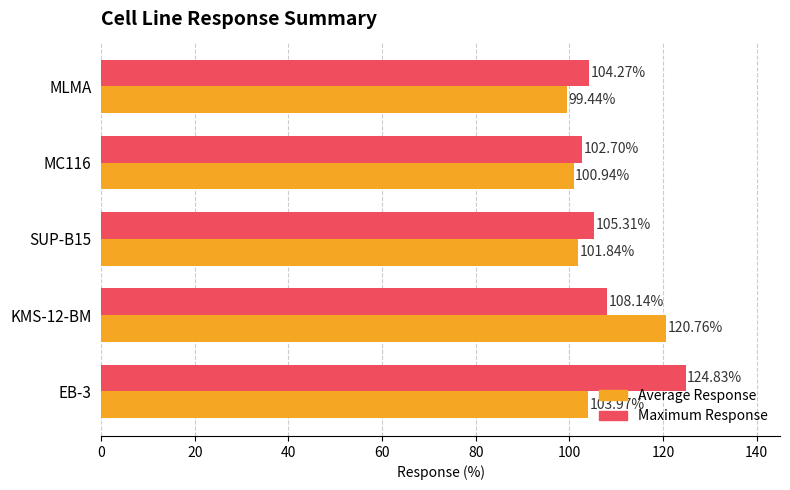

List the series in order of their peak value, lowest first.

Average Response, Maximum Response